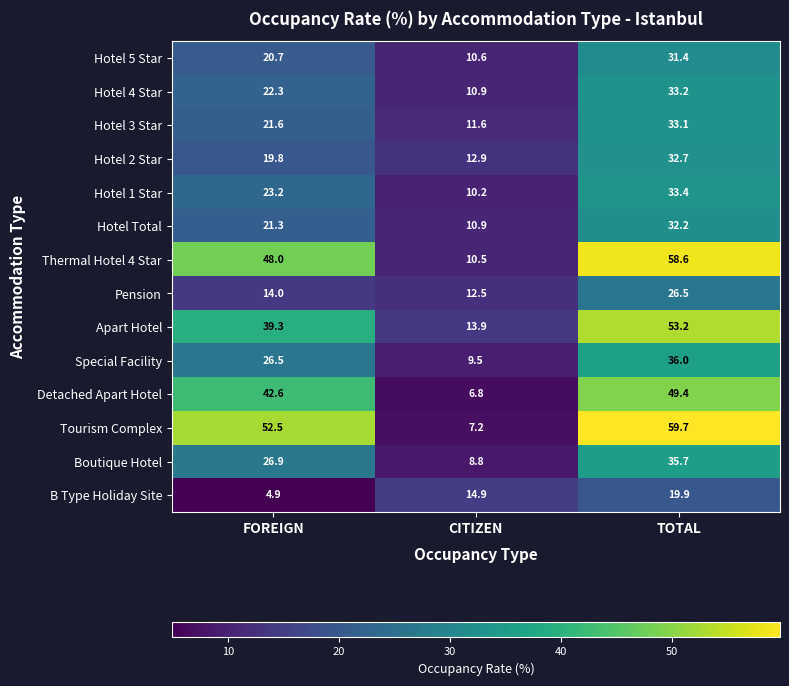

Which label corresponds to the smallest value in the chart?

FOREIGN